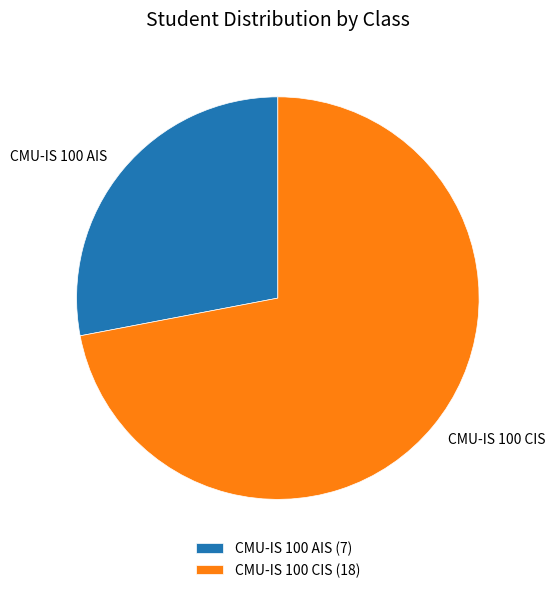

Is there a majority slice in this chart?

Yes